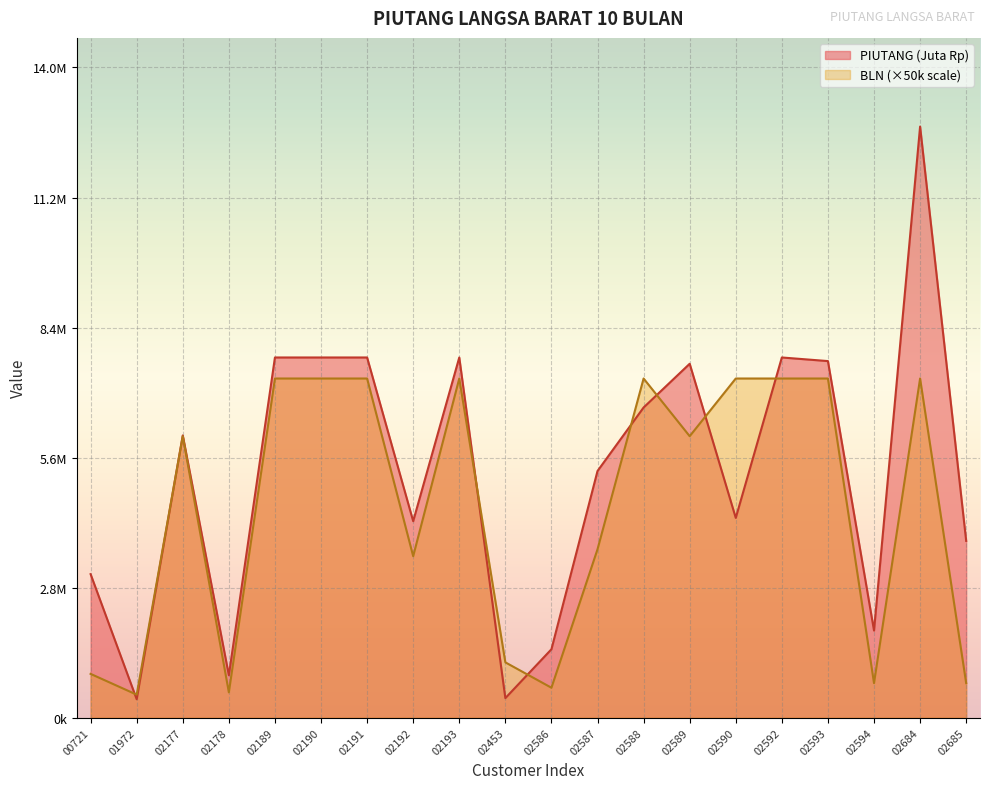

What value does the BLN series have at 02190, to the nearest 100?

7350000